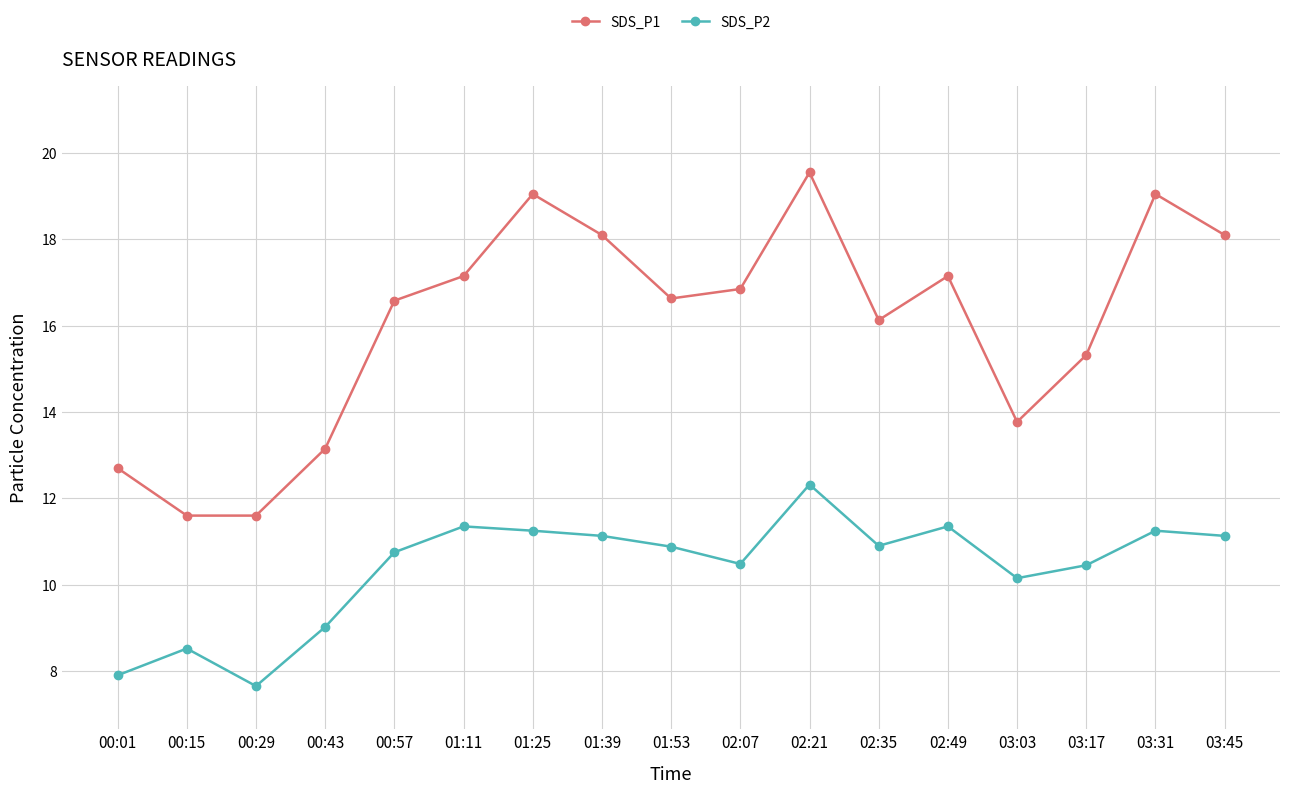

True or false: SDS_P2 has a value of 7.9 at 00:01.

True